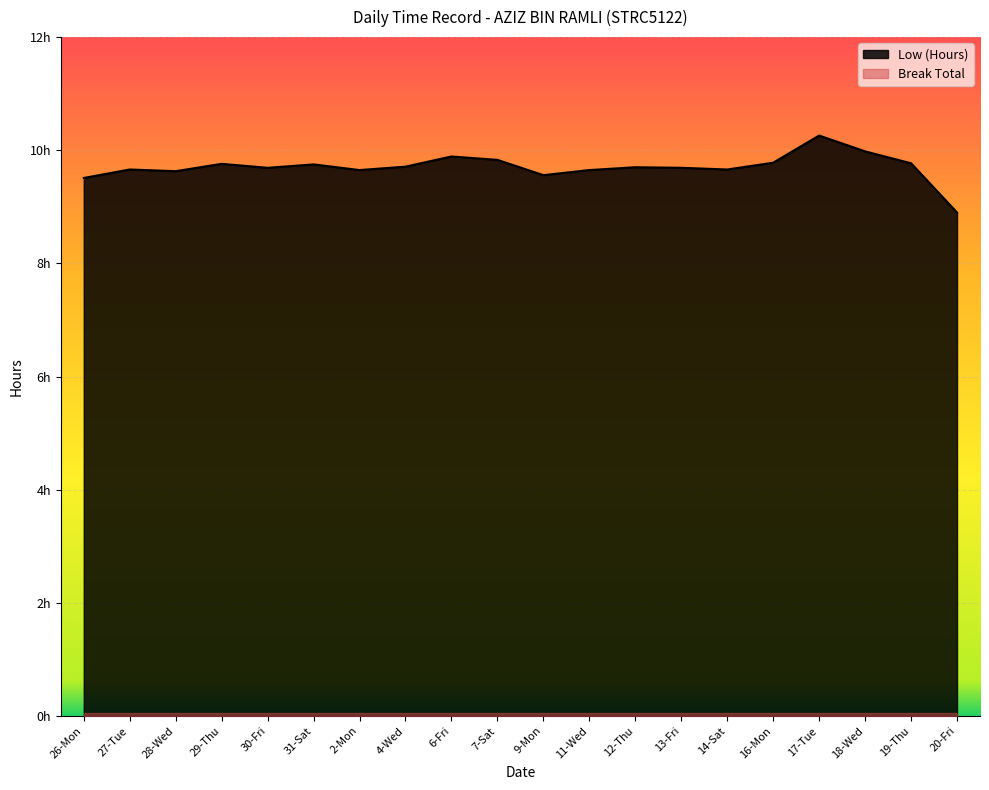

What is the difference between the maximum and minimum values?

1.4